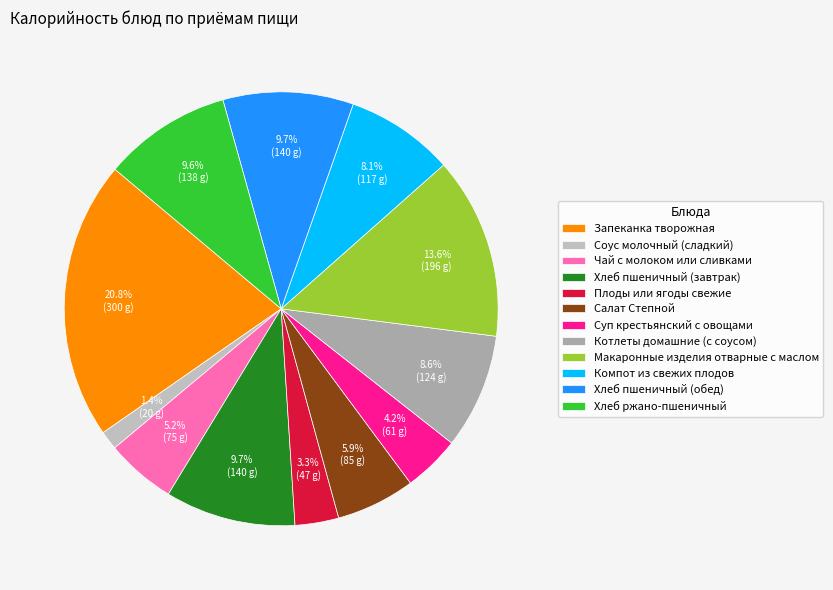

Which has a higher value, Котлеты домашние (с соусом) or Макаронные изделия отварные с маслом?

Макаронные изделия отварные с маслом